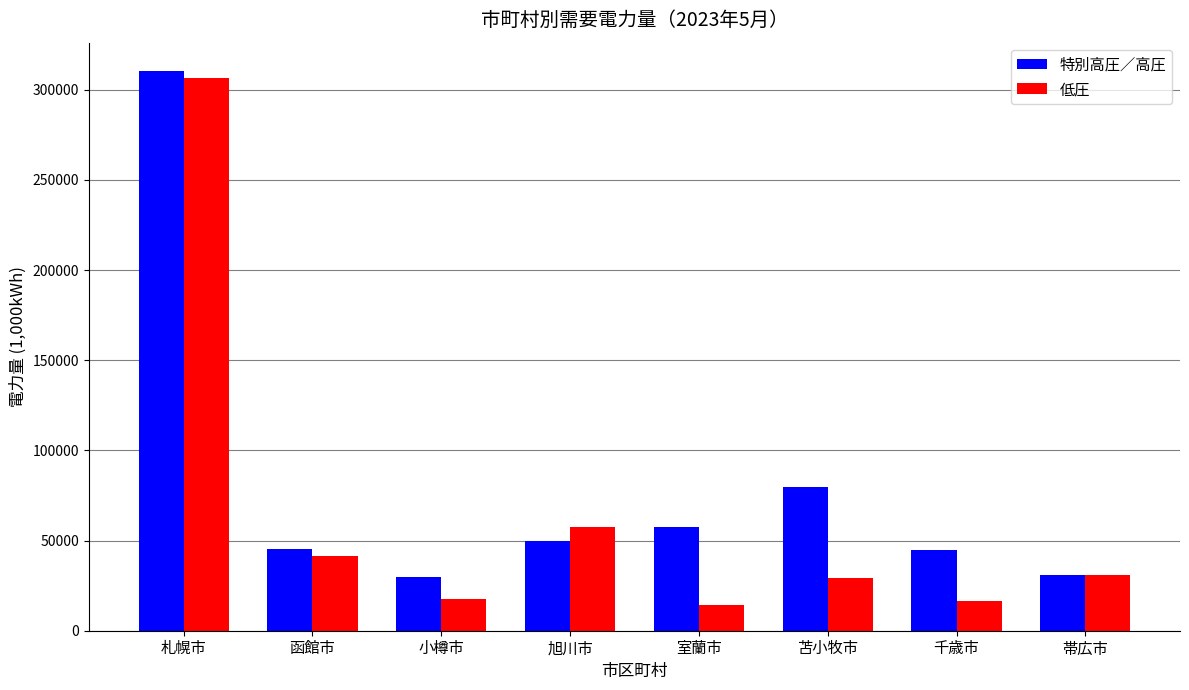

Are the bars horizontal?

No